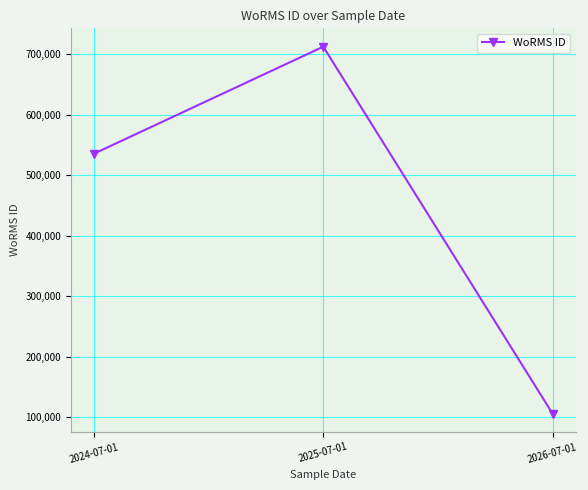

Is this an area chart (filled region under the line)?

No